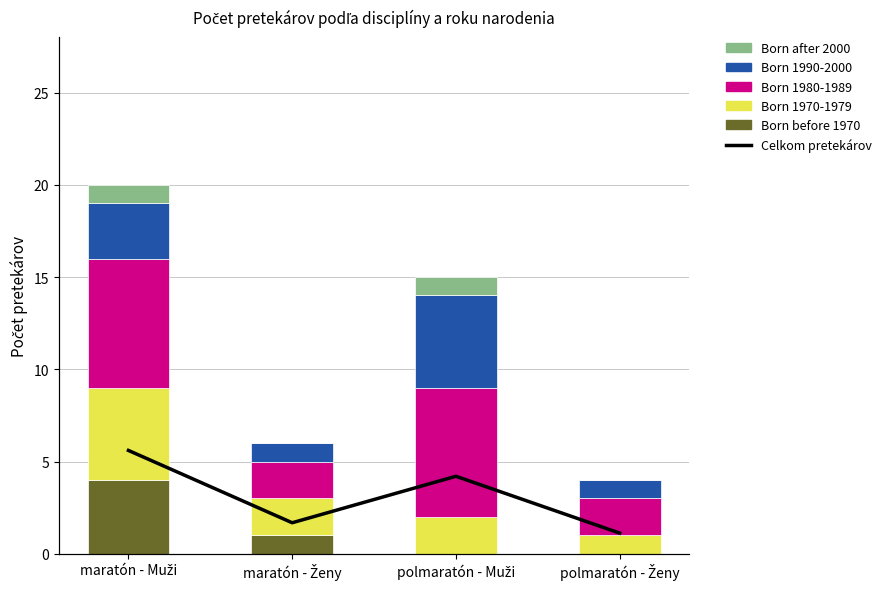

The value of Born 1970-1979 at polmaratón - Muži is 2. True or false?

True